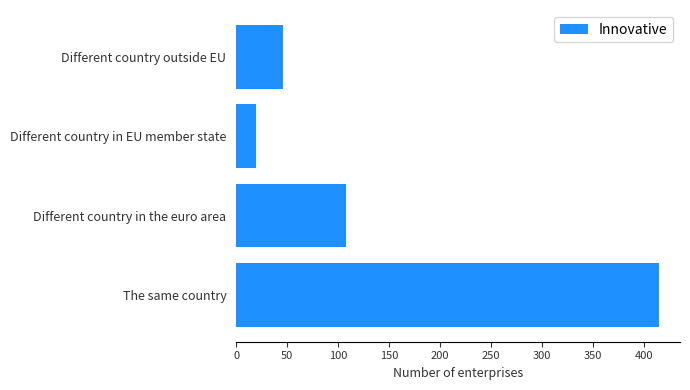

At which label is the value closest to 217?

Different country in the euro area